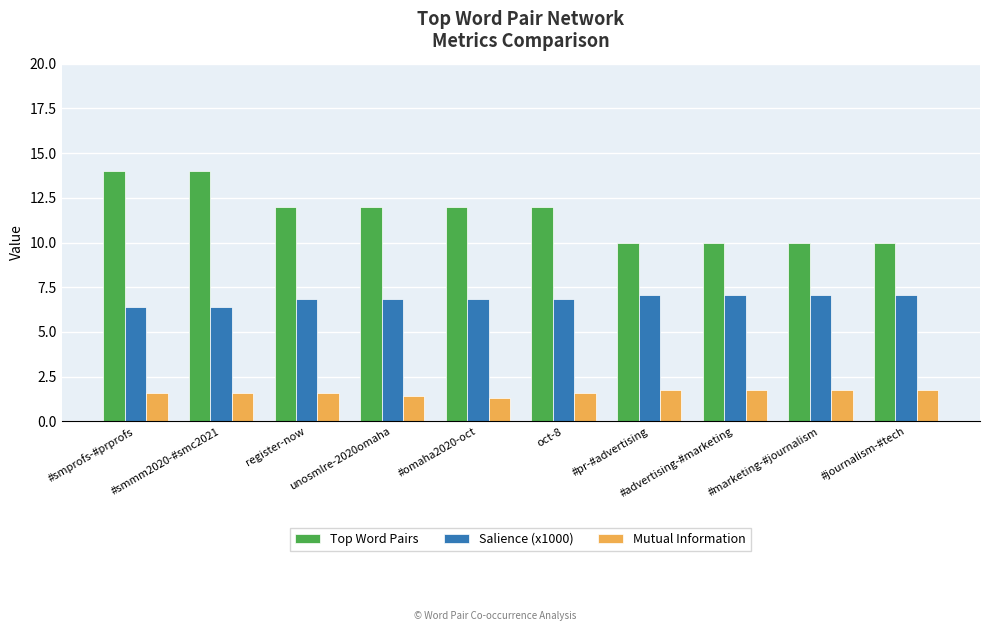

What is the average value of the Top Word Pairs series?

11.6